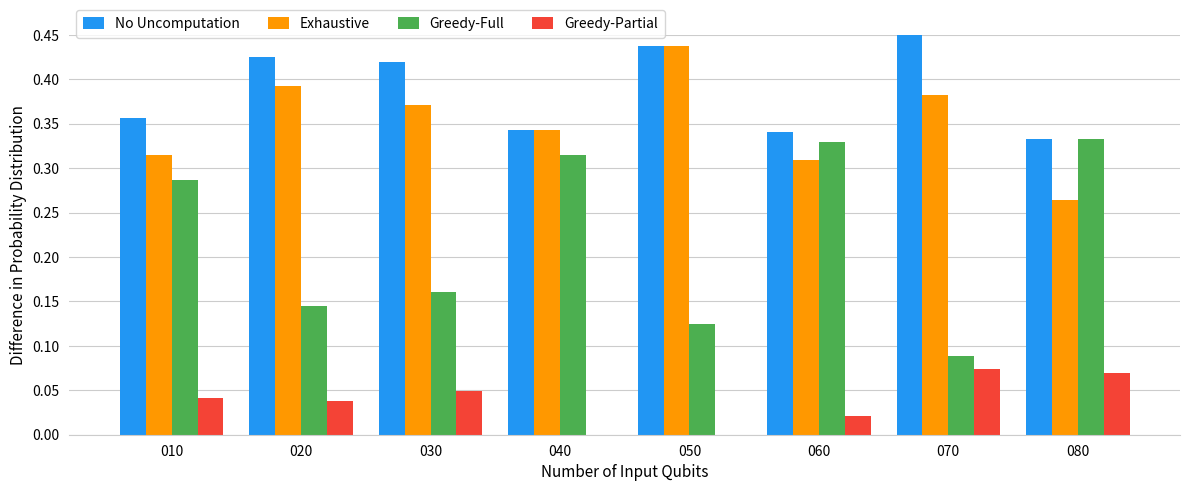

What is the sum of the Exhaustive values at 070 and 060?

0.7